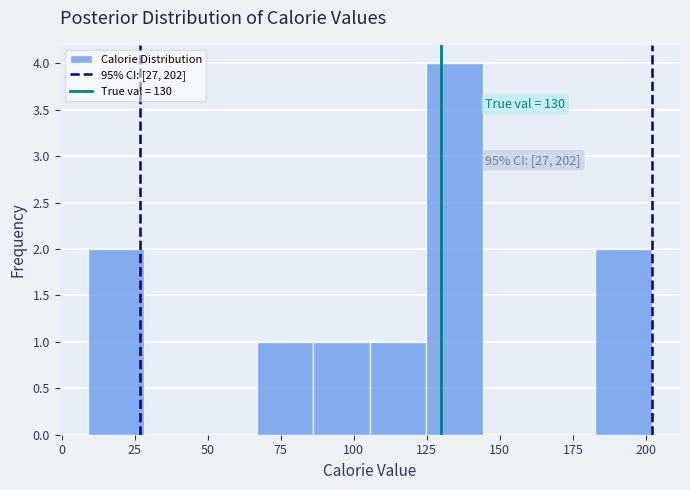

Around what value on the x-axis is the tallest bar? Give the approximate position of its centre, as read against the axis.

135